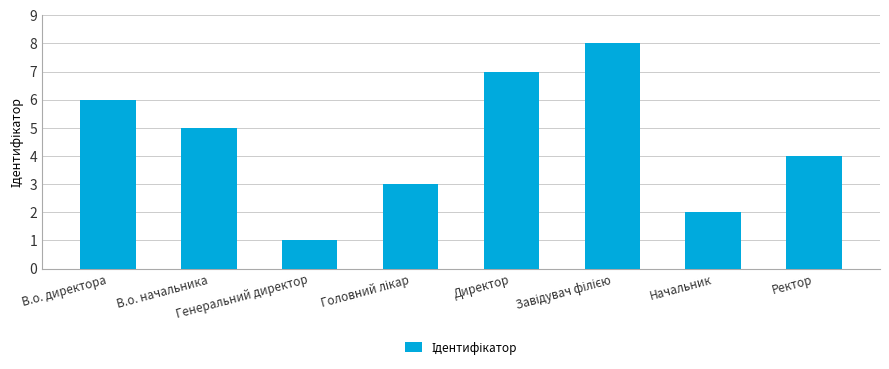

How many bars are there in total?

8